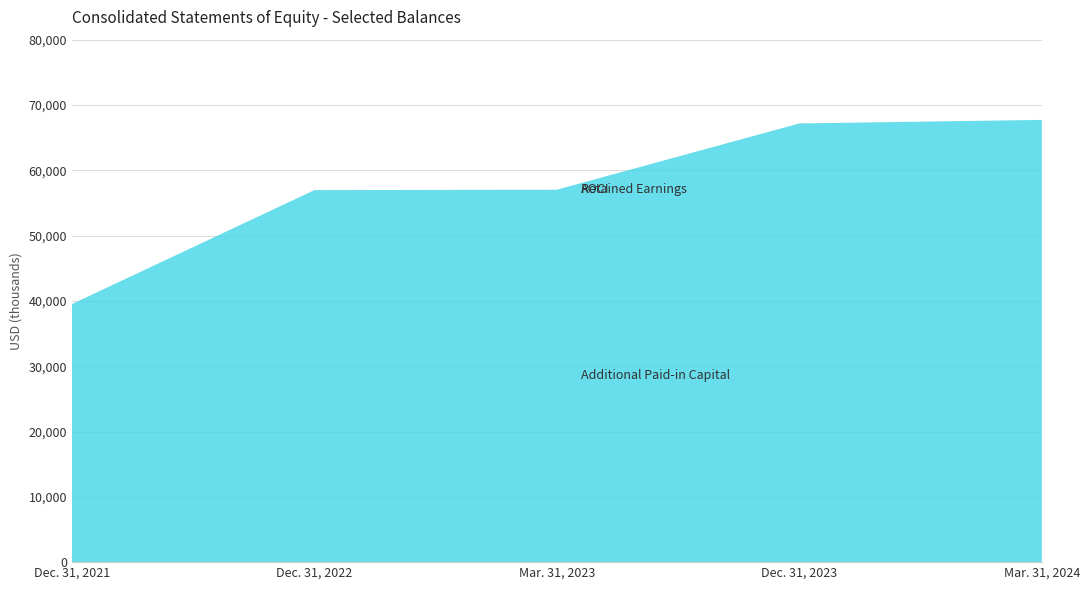

Reading right to left, list all the values displayed in this chart.

Additional Paid-in Capital: Mar. 31, 2024=67717	Dec. 31, 2023=67170	Mar. 31, 2023=57024	Dec. 31, 2022=56963	Dec. 31, 2021=39513
Retained Earnings: Mar. 31, 2024=0	Dec. 31, 2023=0	Mar. 31, 2023=0	Dec. 31, 2022=0	Dec. 31, 2021=0
AOCI: Mar. 31, 2024=2	Dec. 31, 2023=2	Mar. 31, 2023=0	Dec. 31, 2022=0	Dec. 31, 2021=3